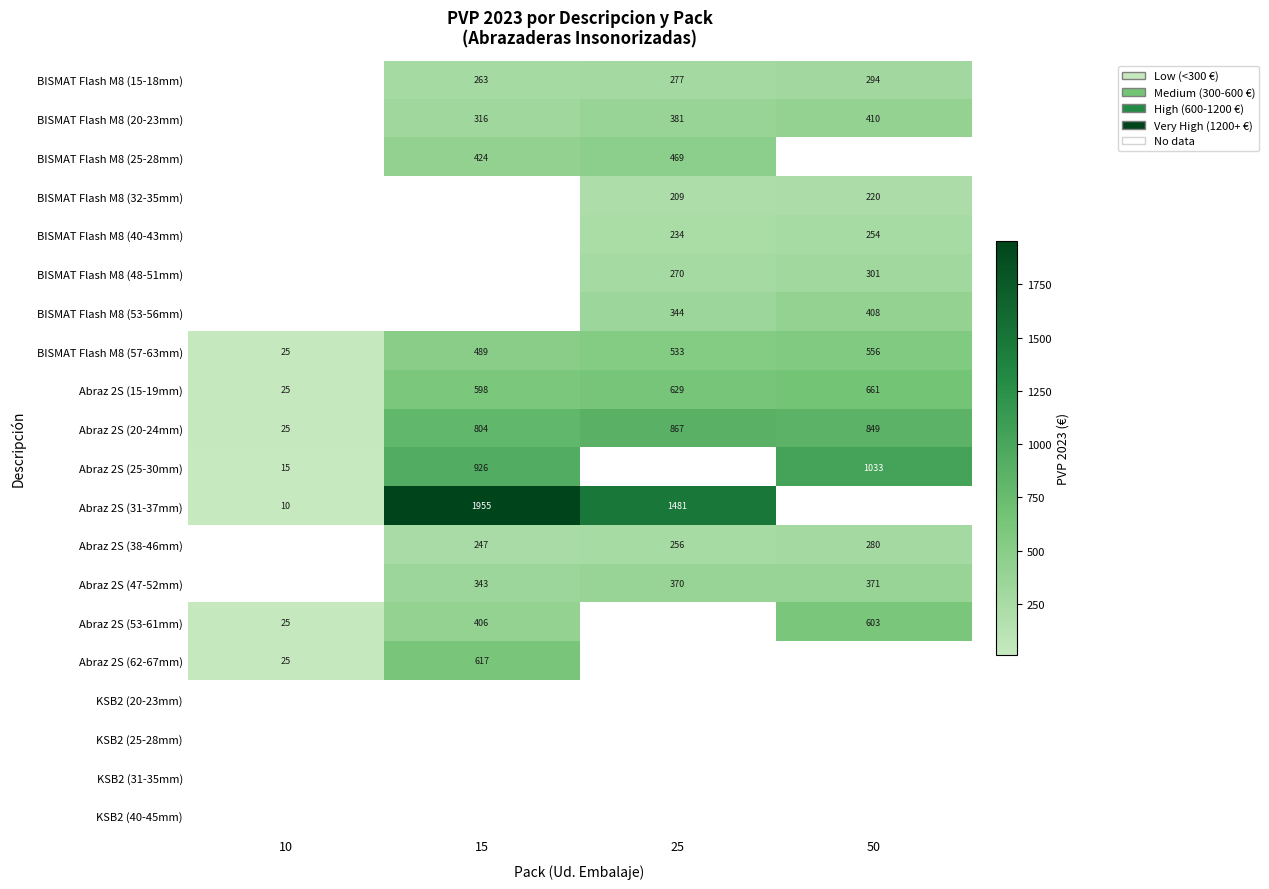

What is the approximate value of Abraz 2S (25-30mm) at 10?

15.0